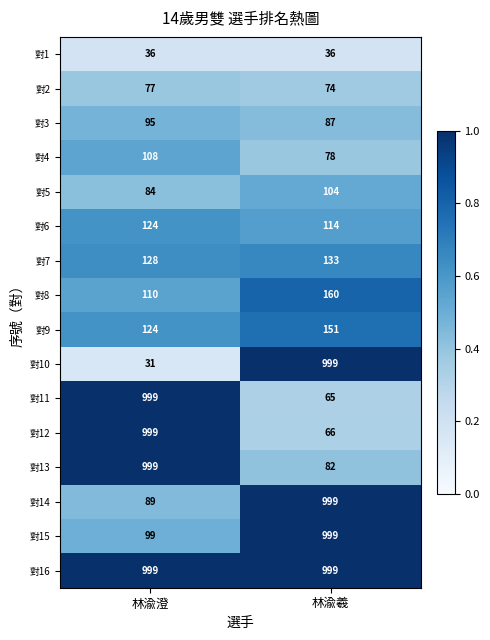

Which label corresponds to the smallest value in the chart?

林渝澄